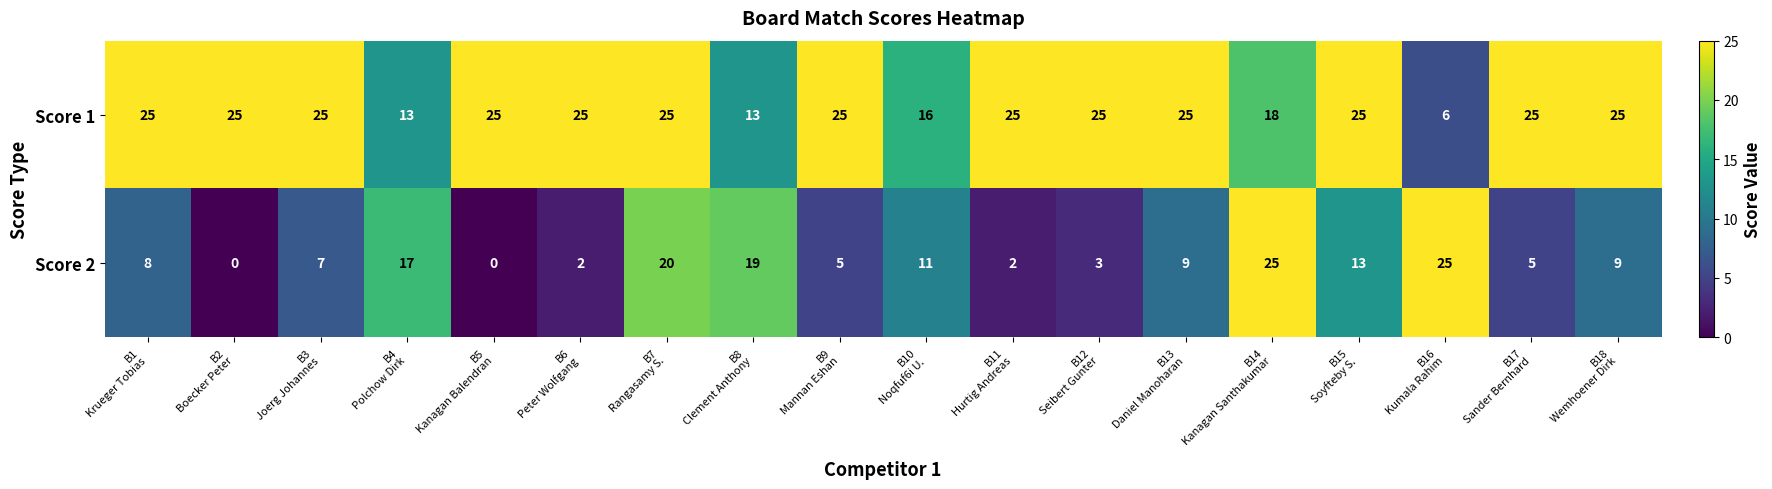

At B2
Boecker Peter, list the series in order from smallest to largest.

Score 2, Score 1